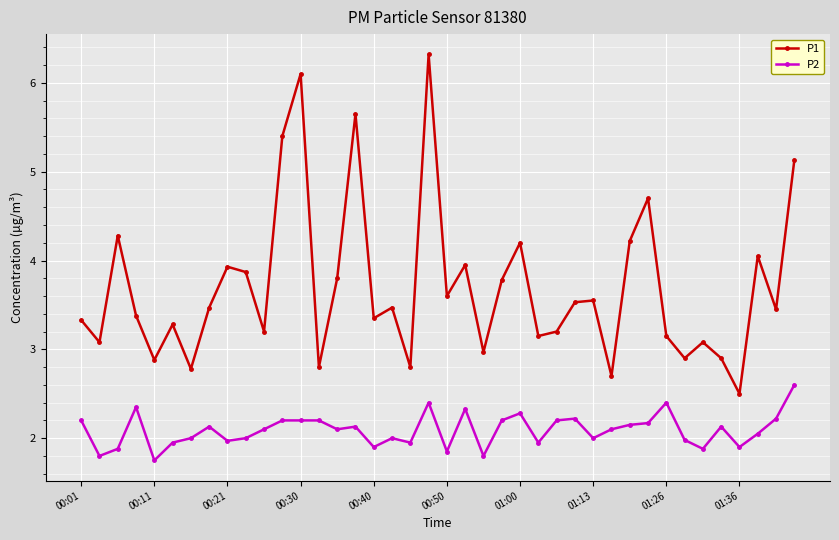

Rank the series by their maximum value, from lowest to highest.

P2, P1